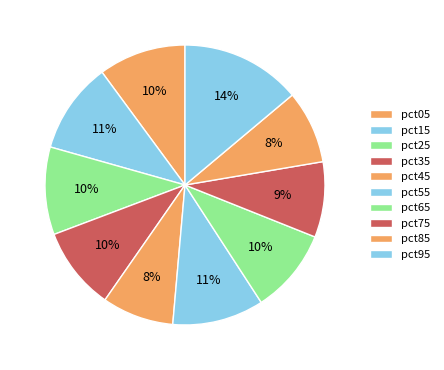

Count the number of slices in the pie.

10